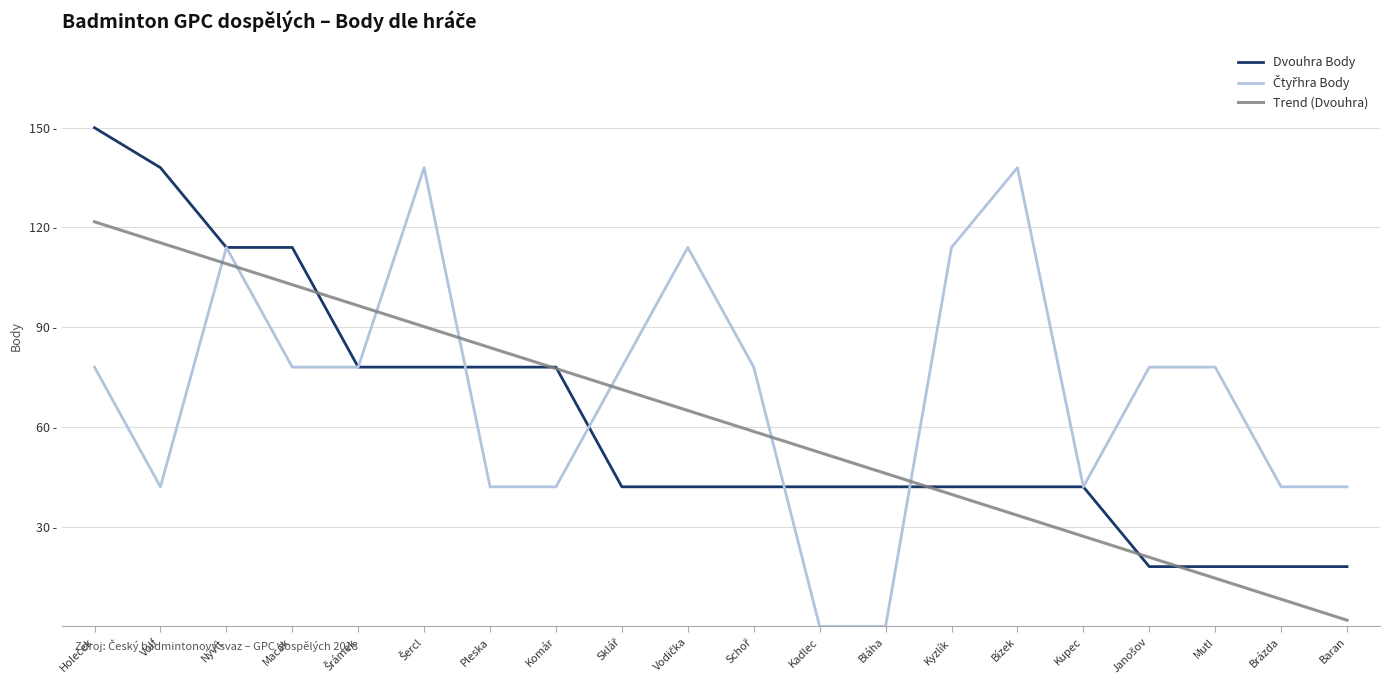

Between which two adjacent categories do Dvouhra Body and Čtyřhra Body first intersect?

Šercl and Pleska